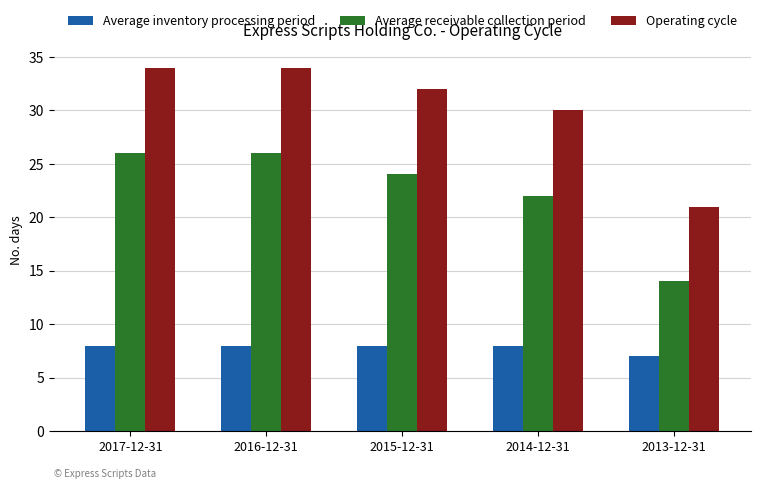

The Average receivable collection period series shows 29 at 2014-12-31. True or false?

False